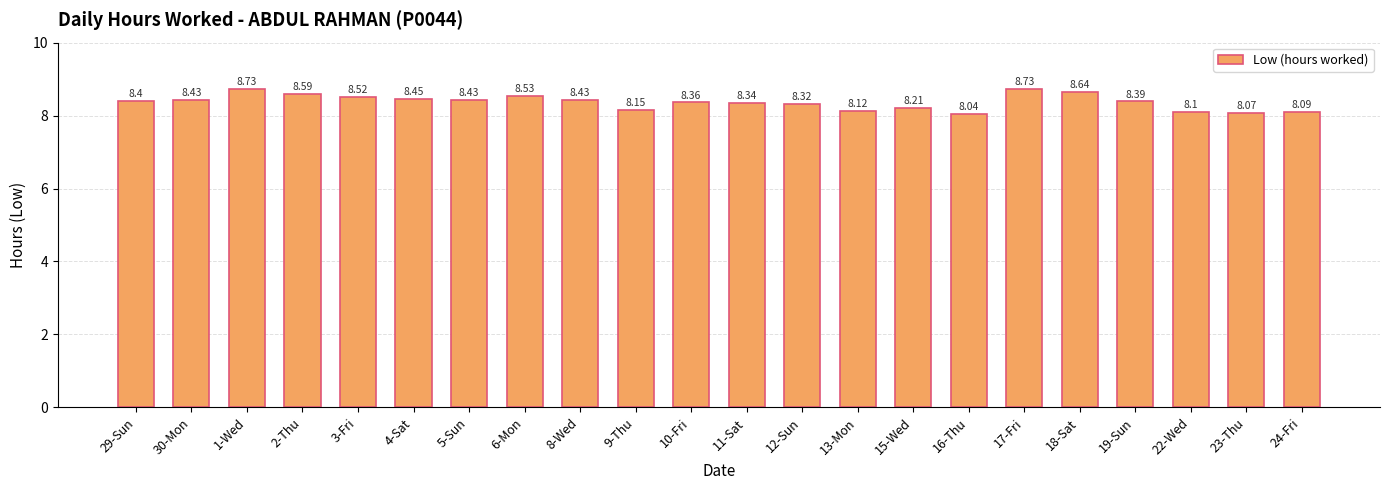

What is the label of the 17th bar from the right?

4-Sat